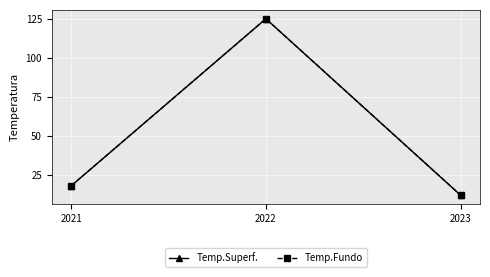

True or false: Temp.Fundo has a value of 5 at 2021.

False